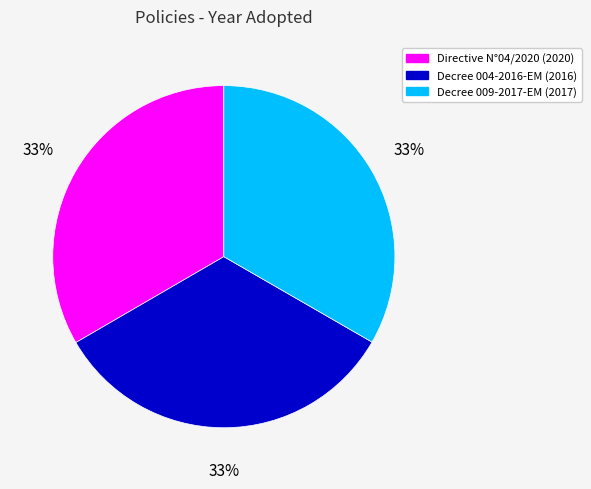

Is there a majority slice in this chart?

No